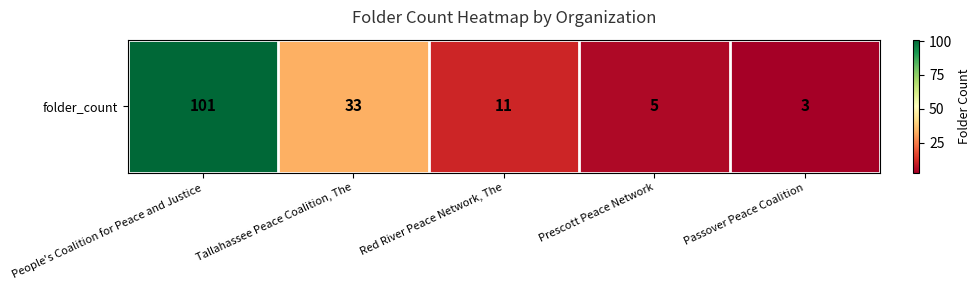

What is the minimum value shown in the chart?

3